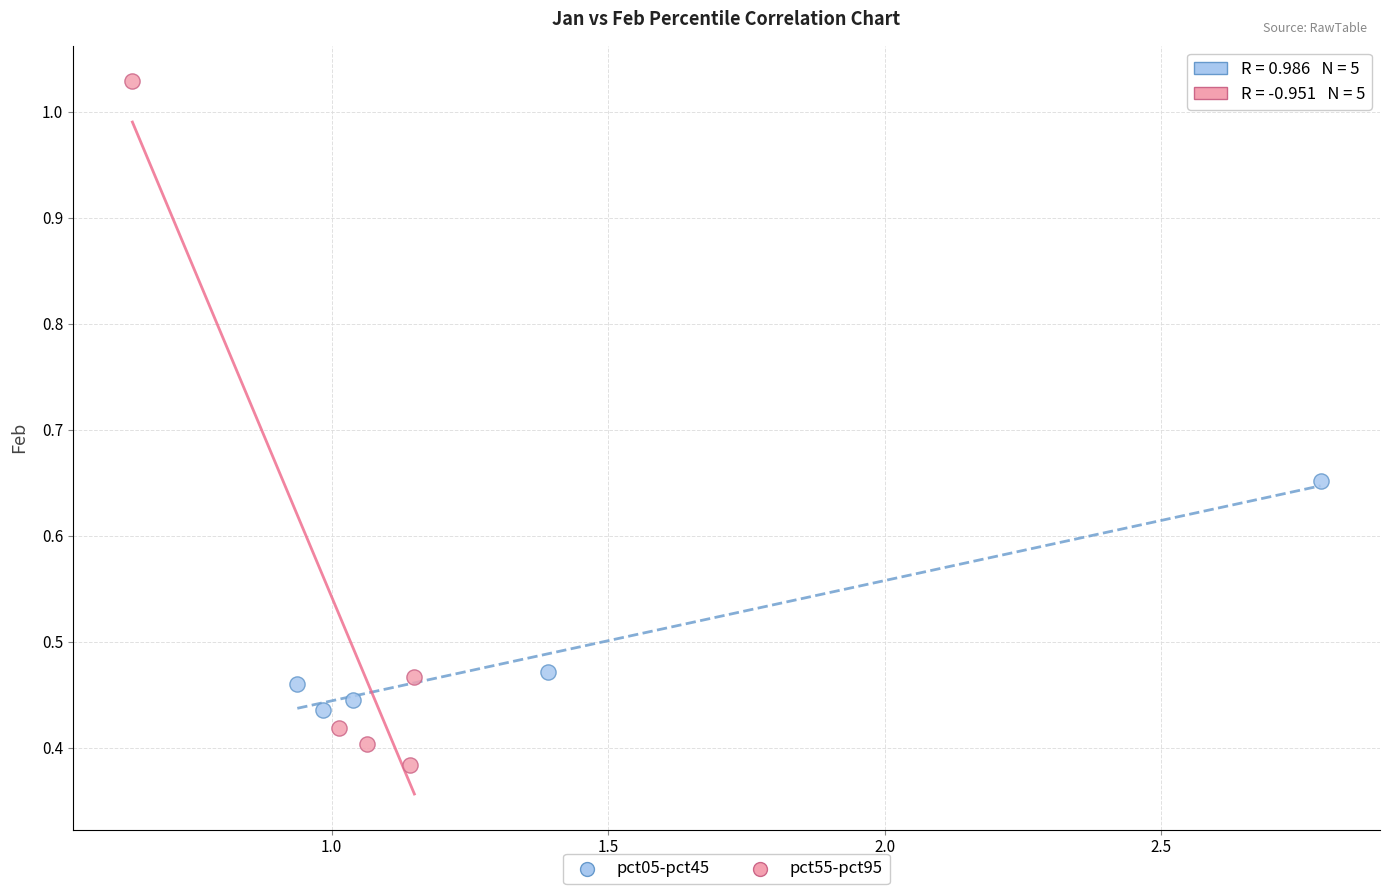

Which series reaches the maximum Y coordinate?

pct55-pct95